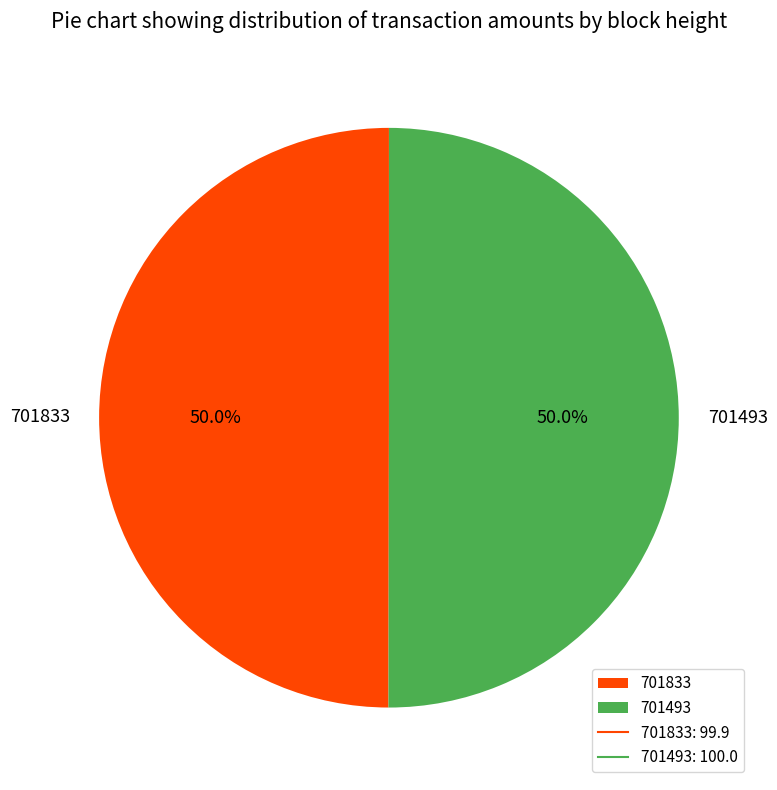

Approximately how many times larger is the value at 701493 compared to 701833?

1.0